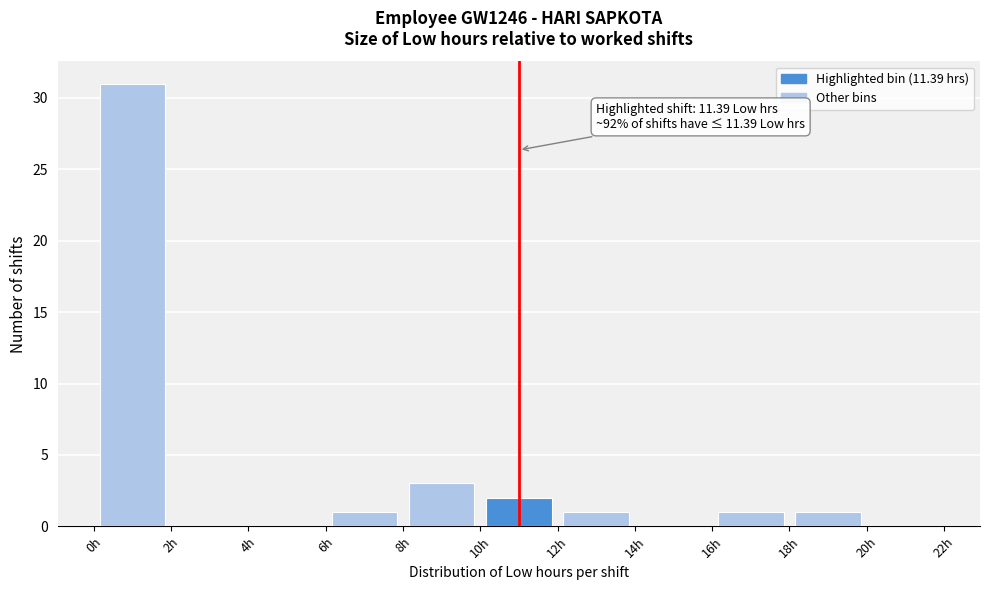

Over which range of the x-axis is the bar tallest?

0 to 2